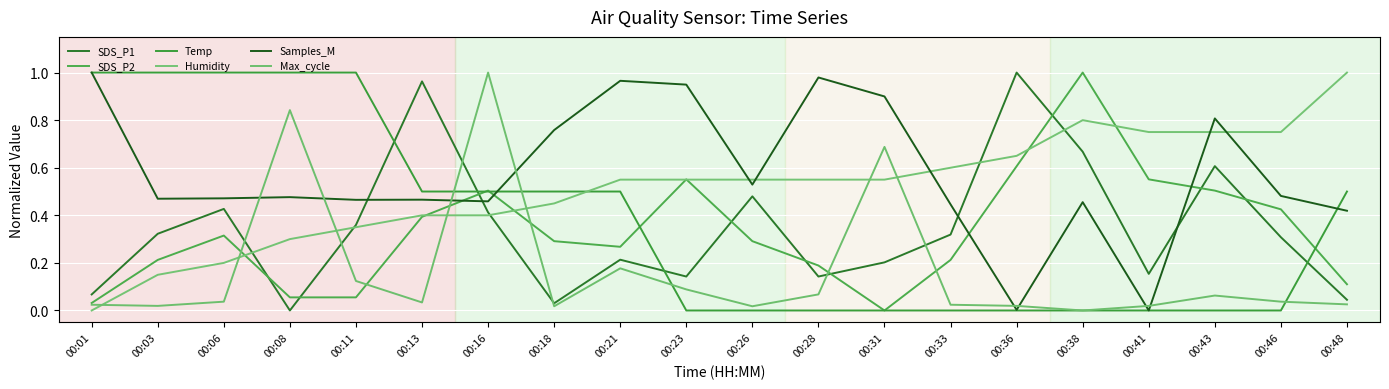

How many lines are shown in the chart?

6